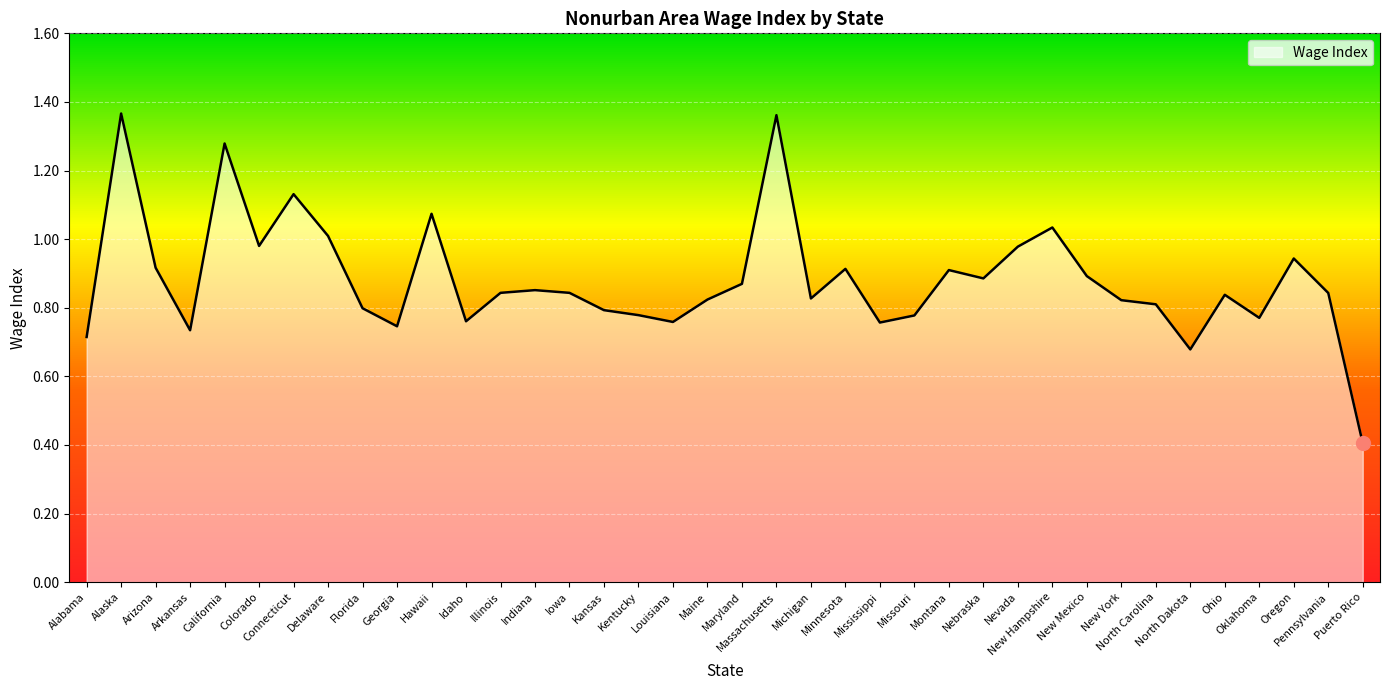

What is the smallest value displayed?

0.4